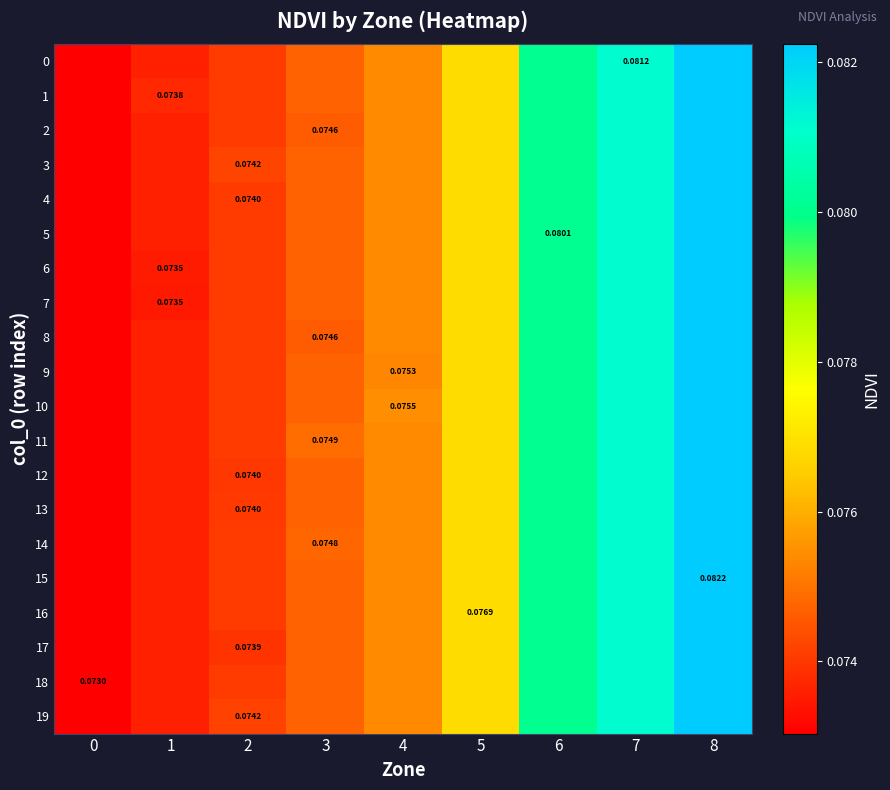

How many distinct data groups are displayed?

20